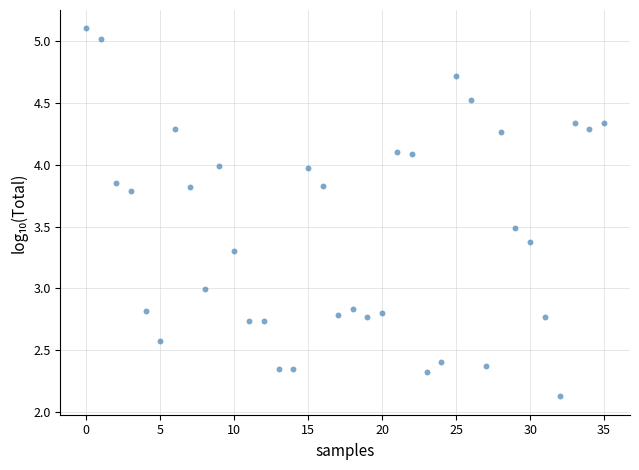

What is the range of Y values (max minus min)?

3.0